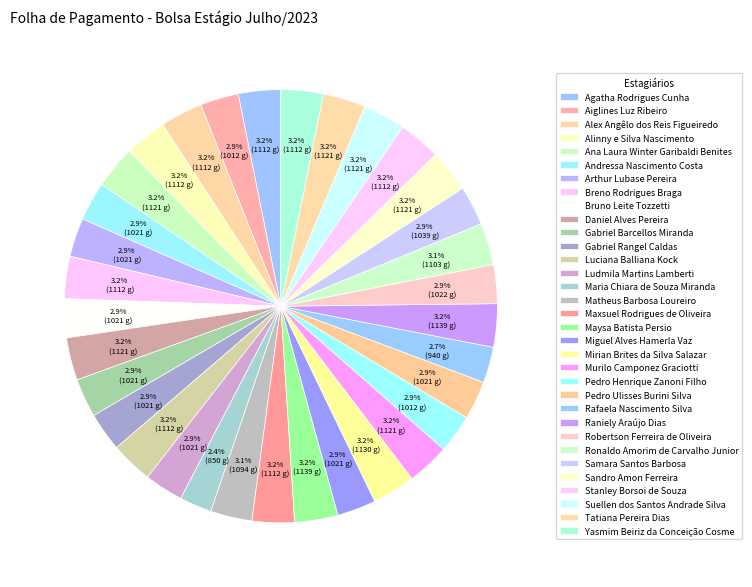

Combined, what portion of the pie is Maysa Batista Persio and Yasmim Beiriz da Conceição Cosme?

6.4%